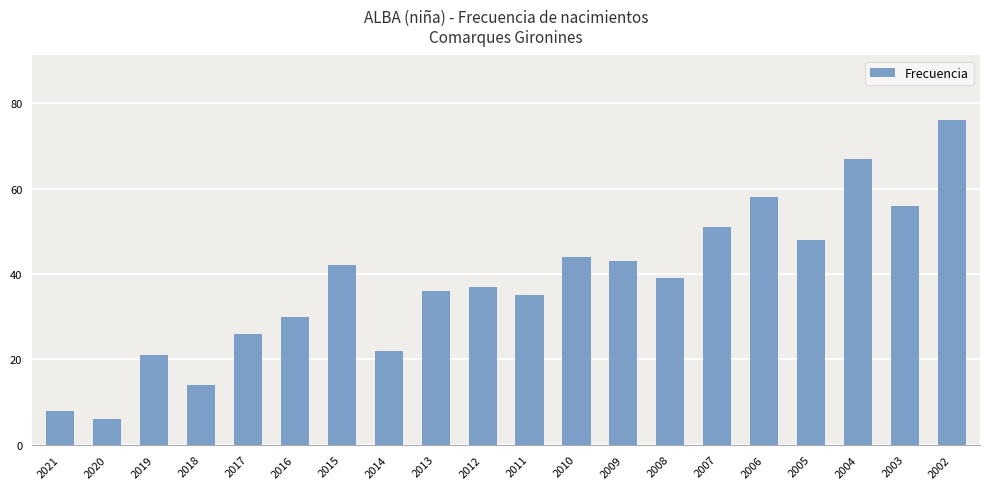

What is the approximate value at 2018?

14